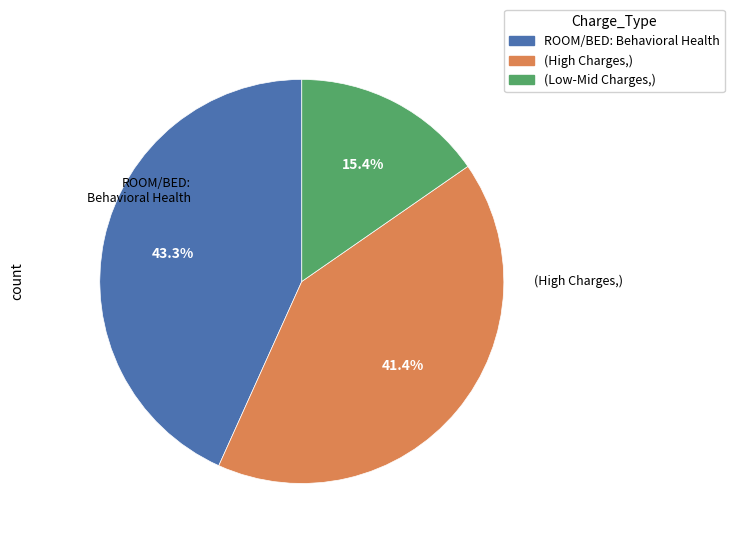

To the nearest percent, what is the difference between the largest and smallest slice percentages?

28%